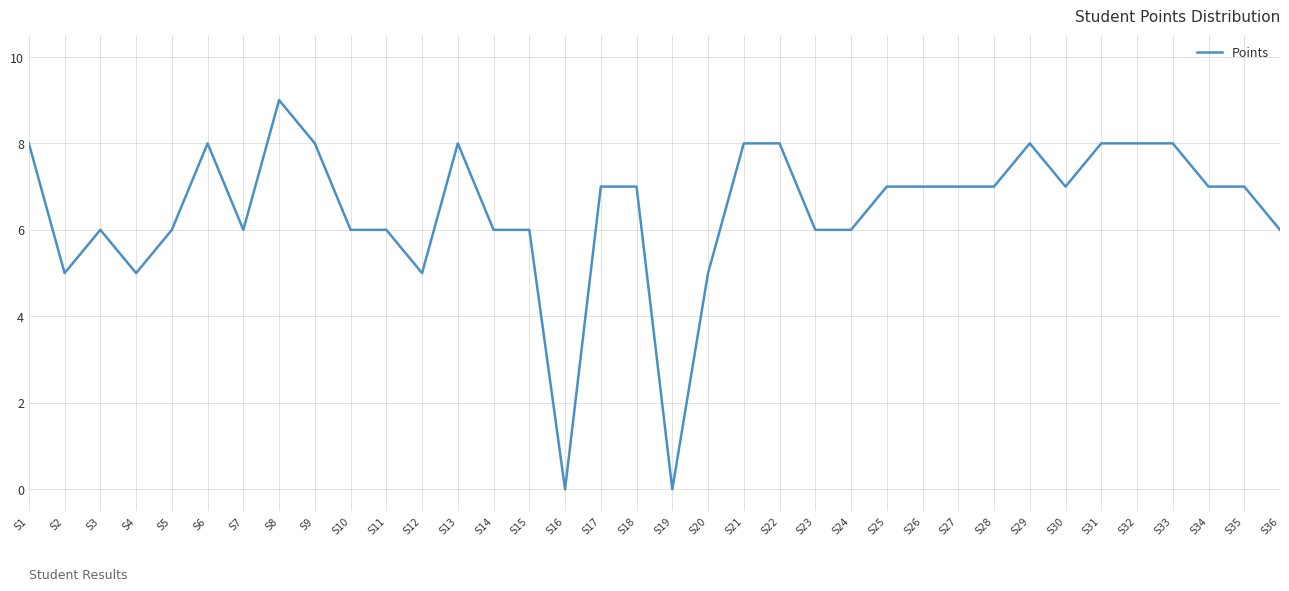

What is the difference between the values at S16 and S35?

7